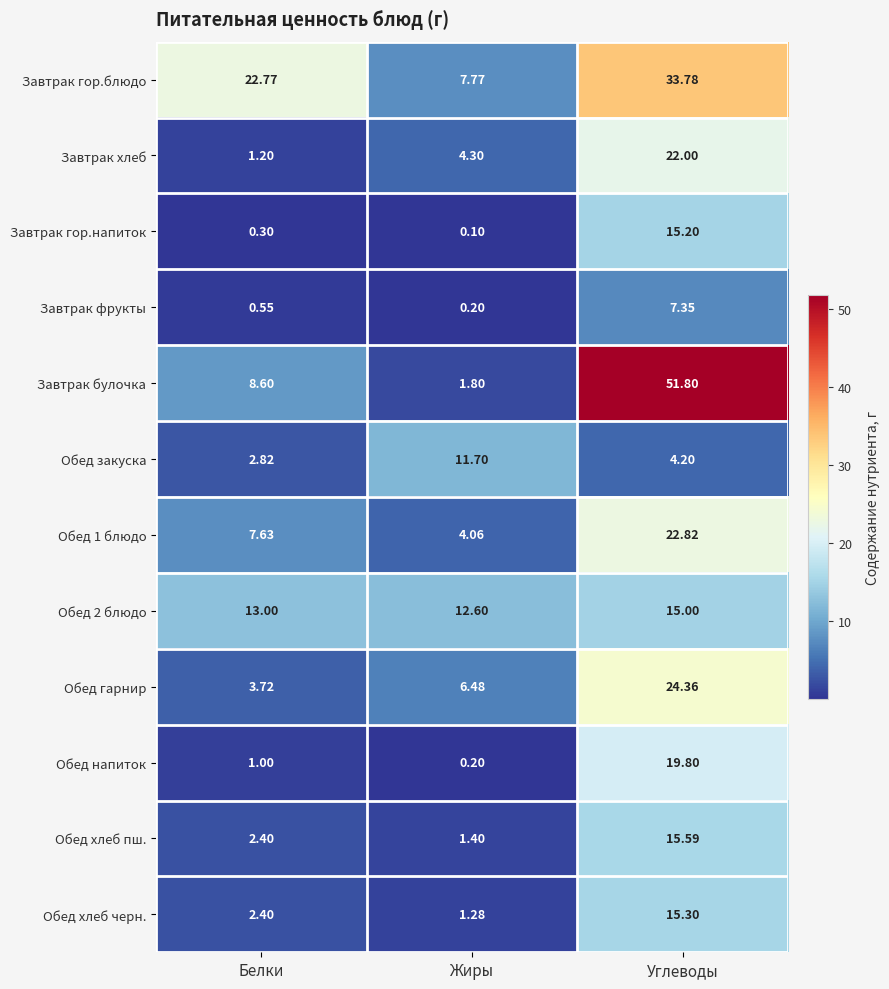

Rank the categories by Завтрак булочка value from lowest to highest.

Жиры, Белки, Углеводы